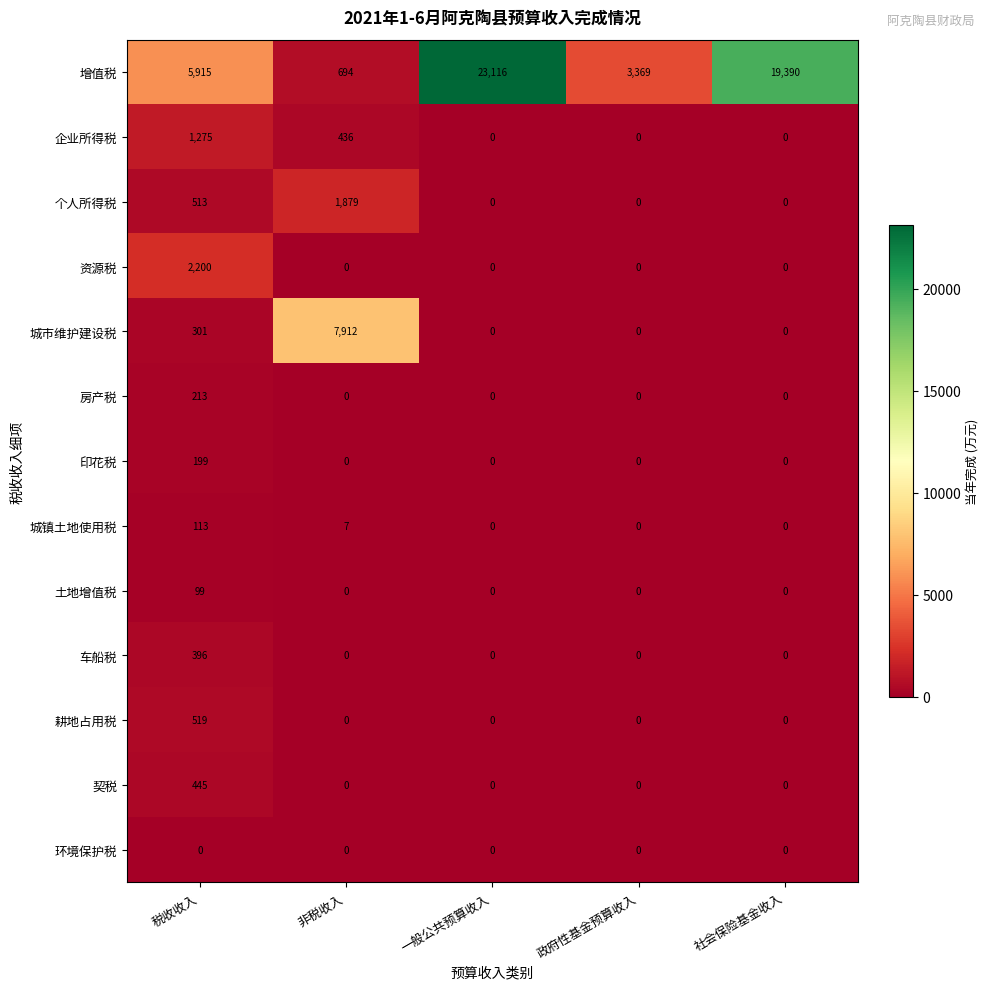

What is the total value across all series at 社会保险基金收入?

19390